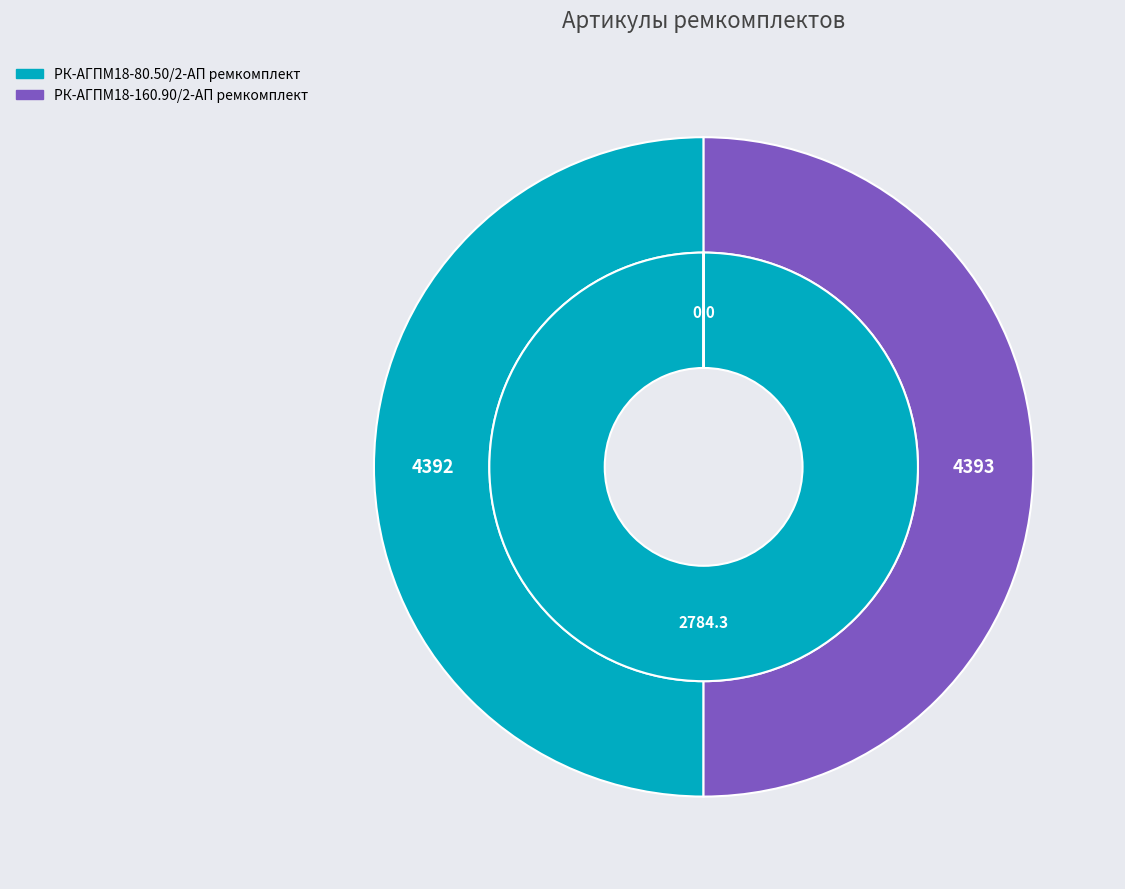

How many segments does this pie chart have?

2